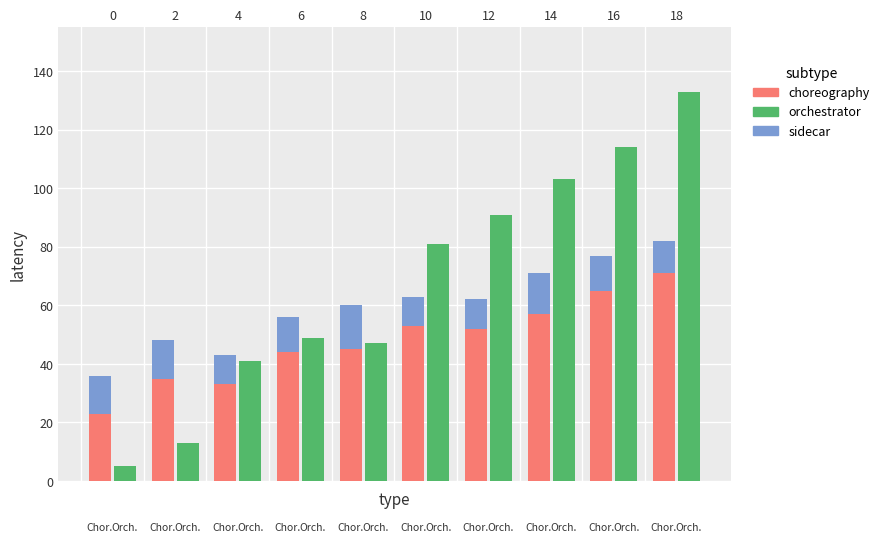

What is the total value across all series at 6?

105